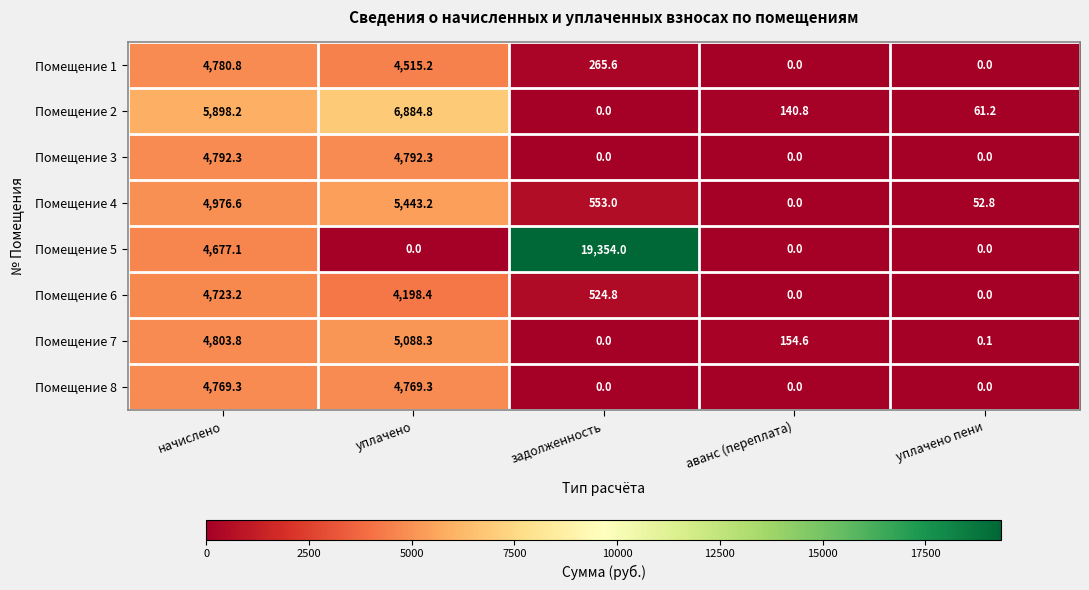

Rank the series by their maximum value, from lowest to highest.

Помещение 6, Помещение 8, Помещение 1, Помещение 3, Помещение 7, Помещение 4, Помещение 2, Помещение 5